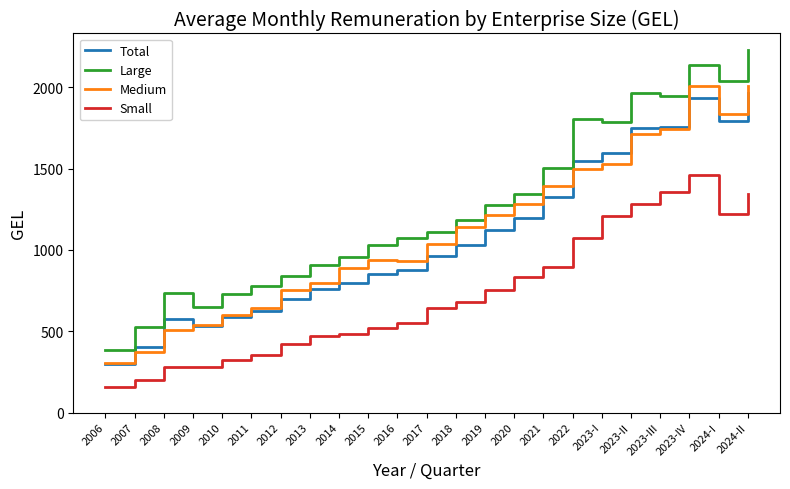

What is the difference between the Medium values at 2019 and 2023-II?

498.3